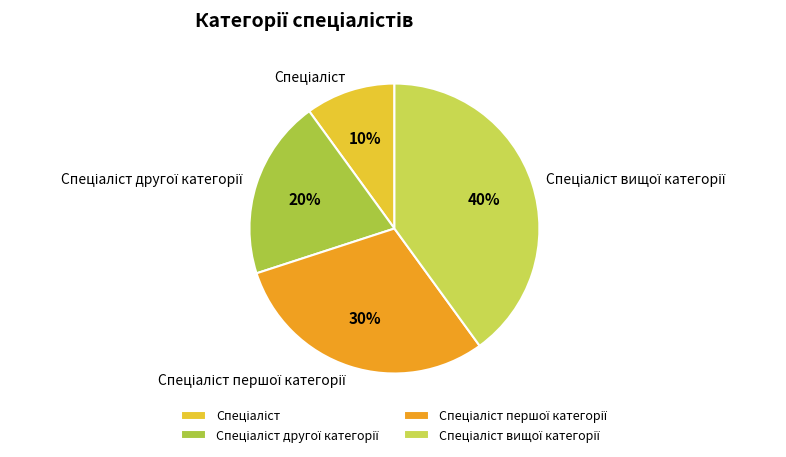

How many slices are in this pie chart?

4